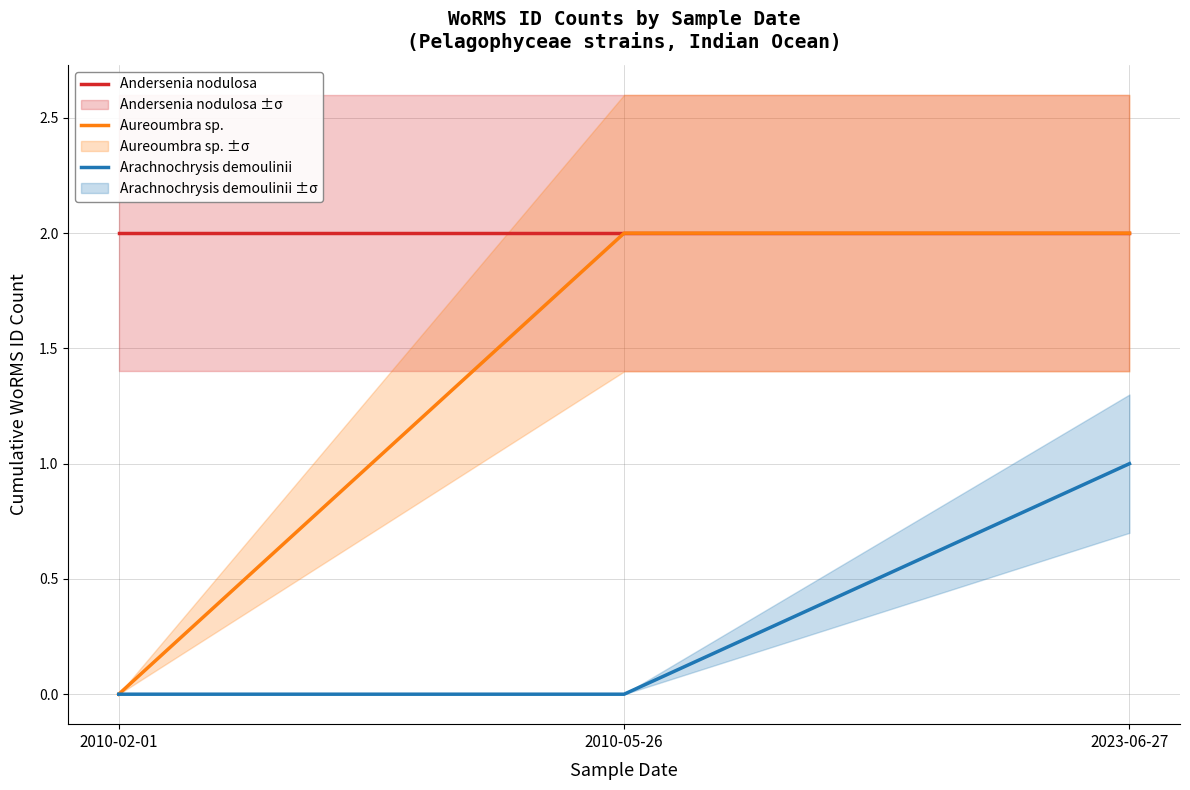

Reading left to right, transcribe all the data shown in this chart.

Andersenia nodulosa: 2010-02-01=2	2010-05-26=2	2023-06-27=2
Aureoumbra sp.: 2010-02-01=0	2010-05-26=2	2023-06-27=2
Arachnochrysis demoulinii: 2010-02-01=0	2010-05-26=0	2023-06-27=1